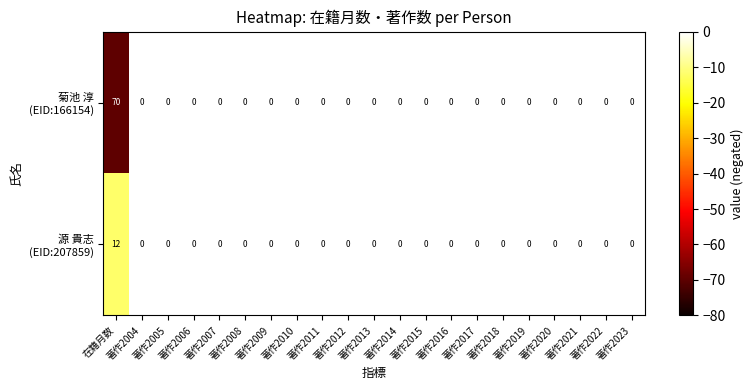

What is the maximum value shown in the chart?

70